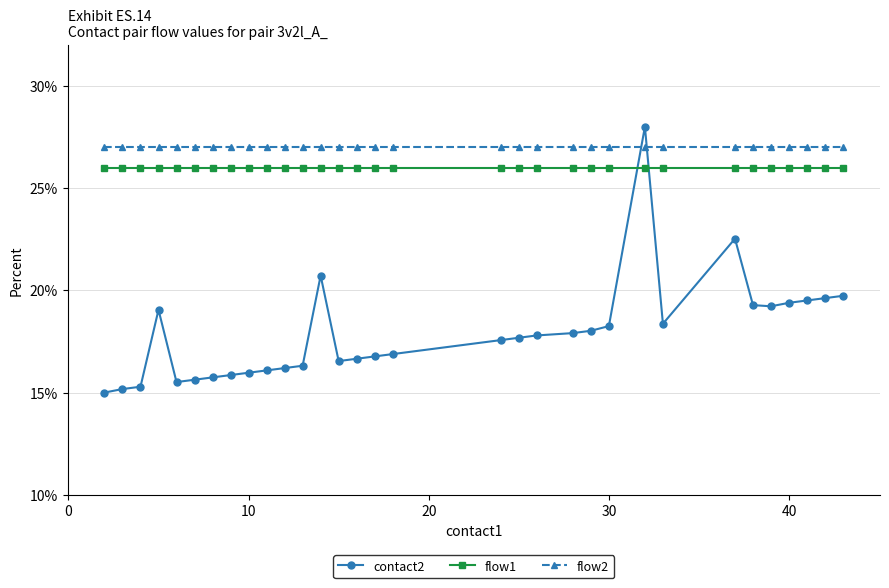

What are all the series names shown in the legend?

contact2, flow1, flow2